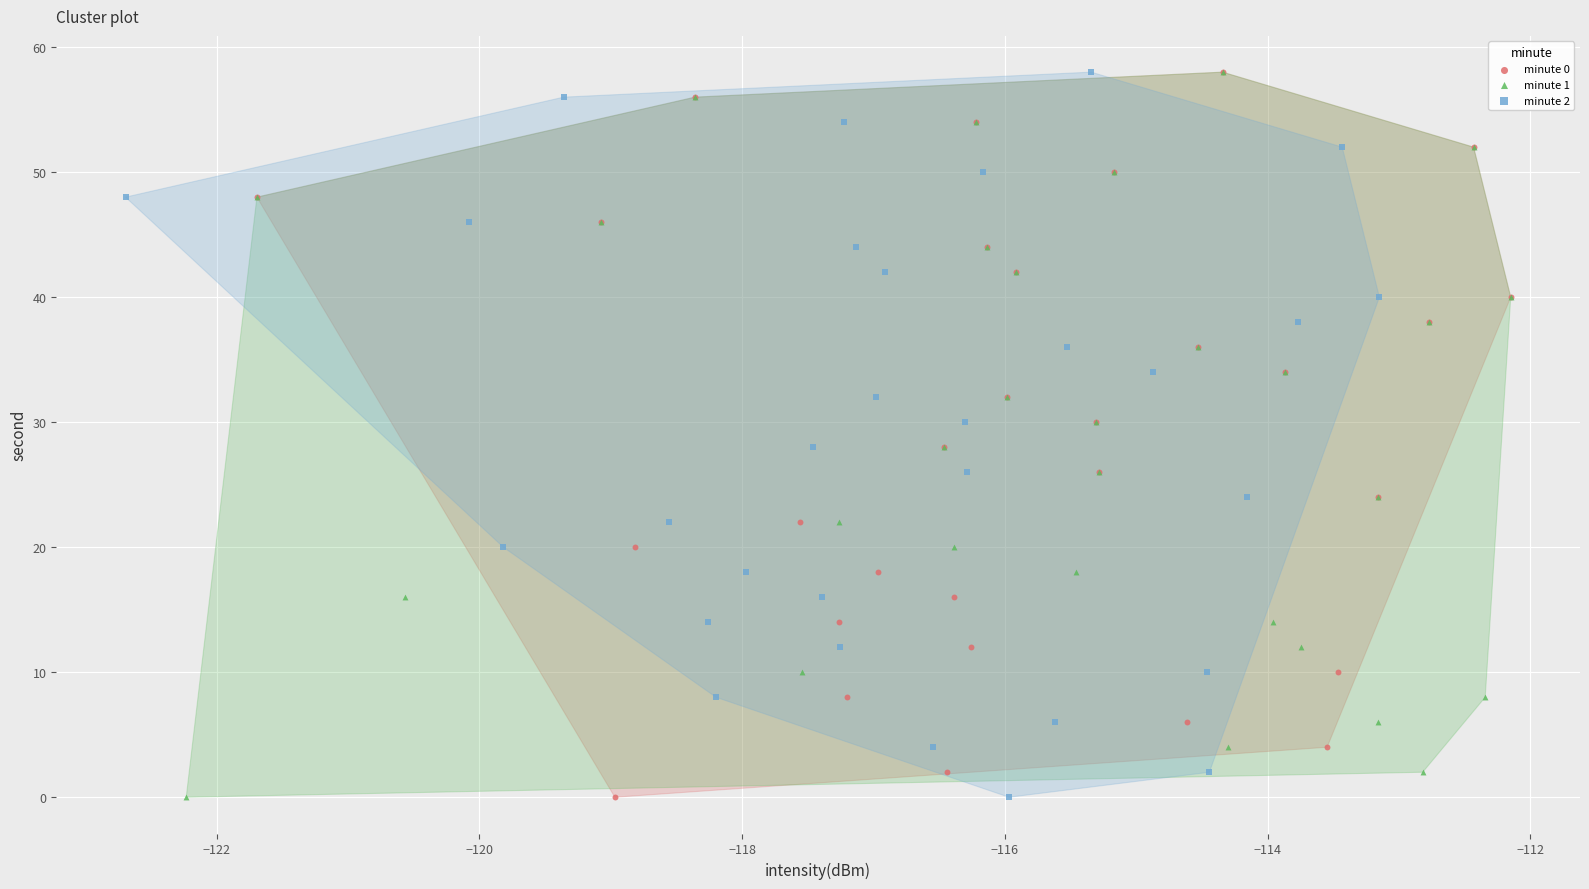

What are all the series names shown in the legend?

minute 0, minute 1, minute 2